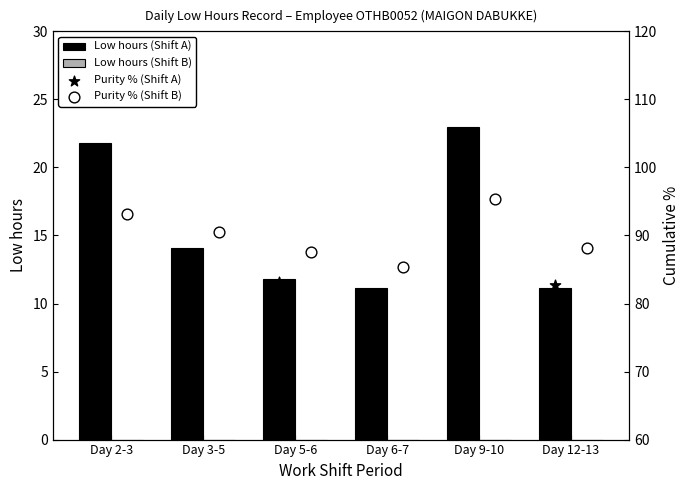

Which series has the largest total across all categories?

Purity % (Shift B)